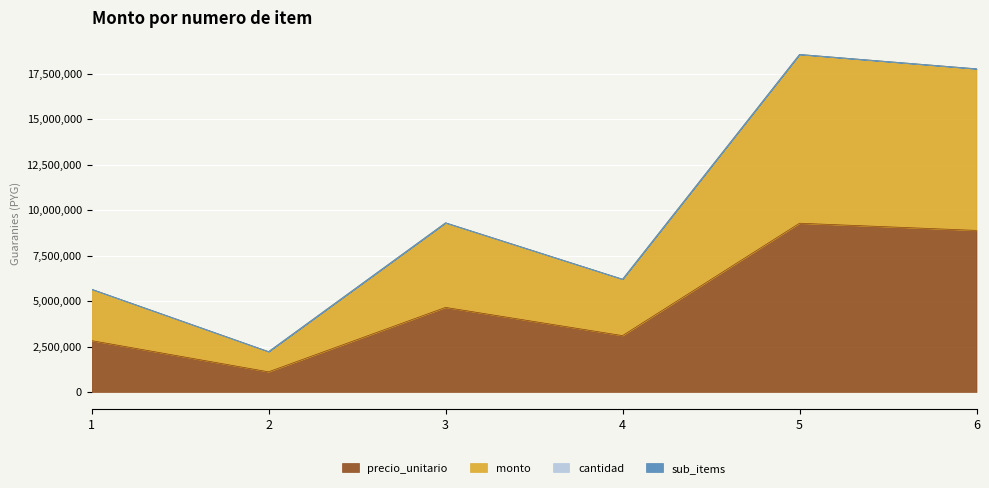

Is it true that monto equals 2948373 at 3?

False